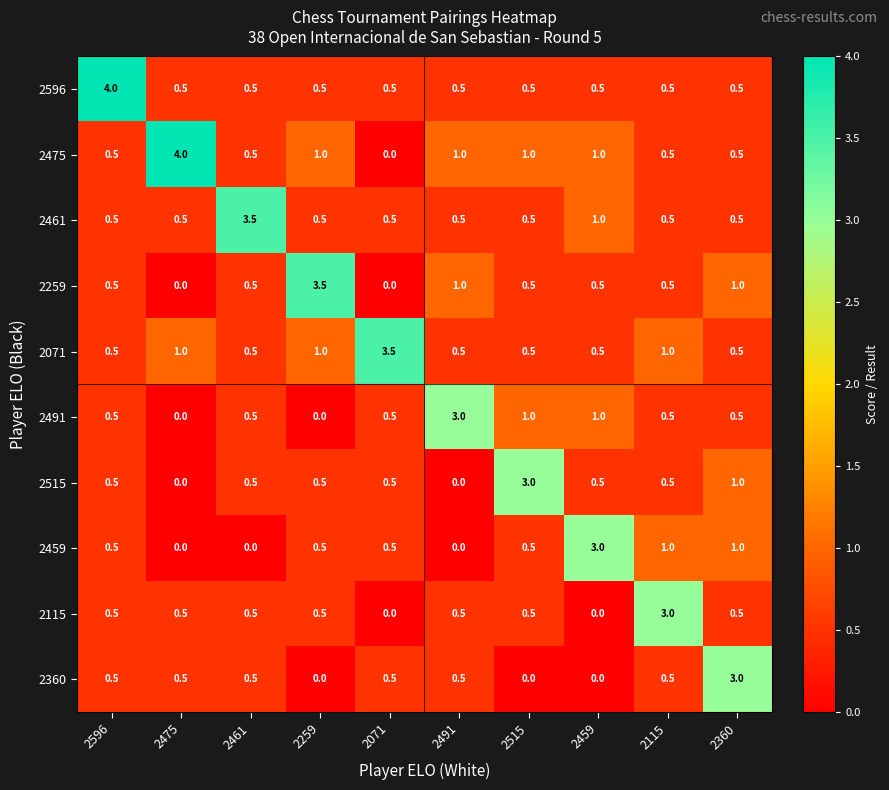

How many data points does each series have?

10